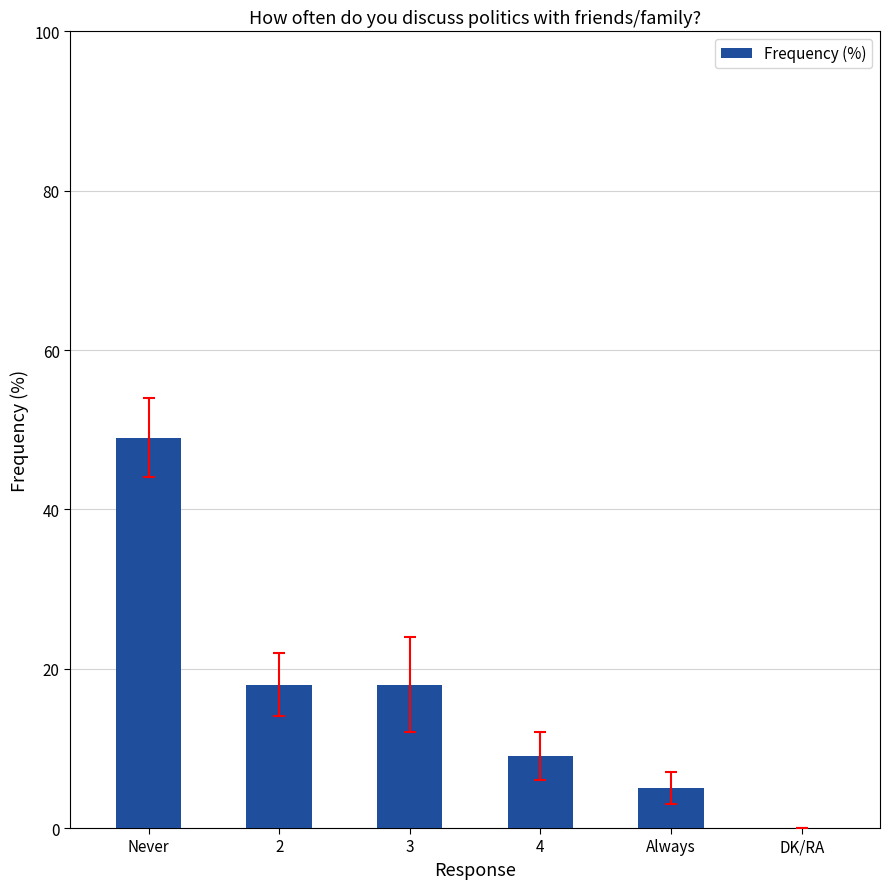

What is the greatest value displayed?

49